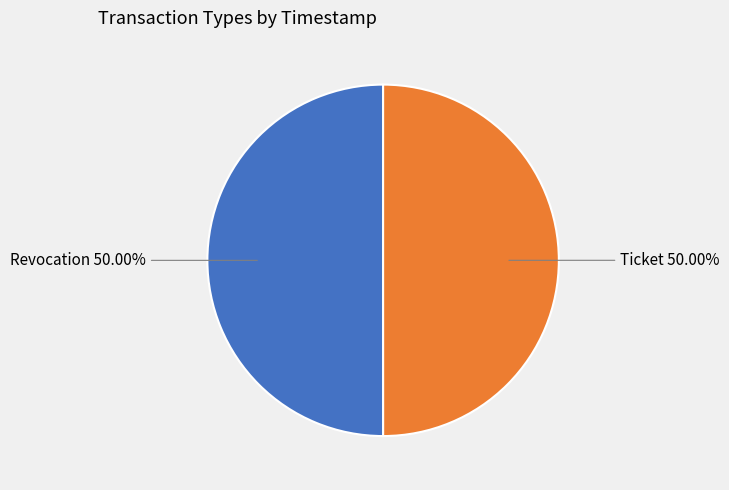

What percentage do Revocation and Ticket together represent?

100.0%